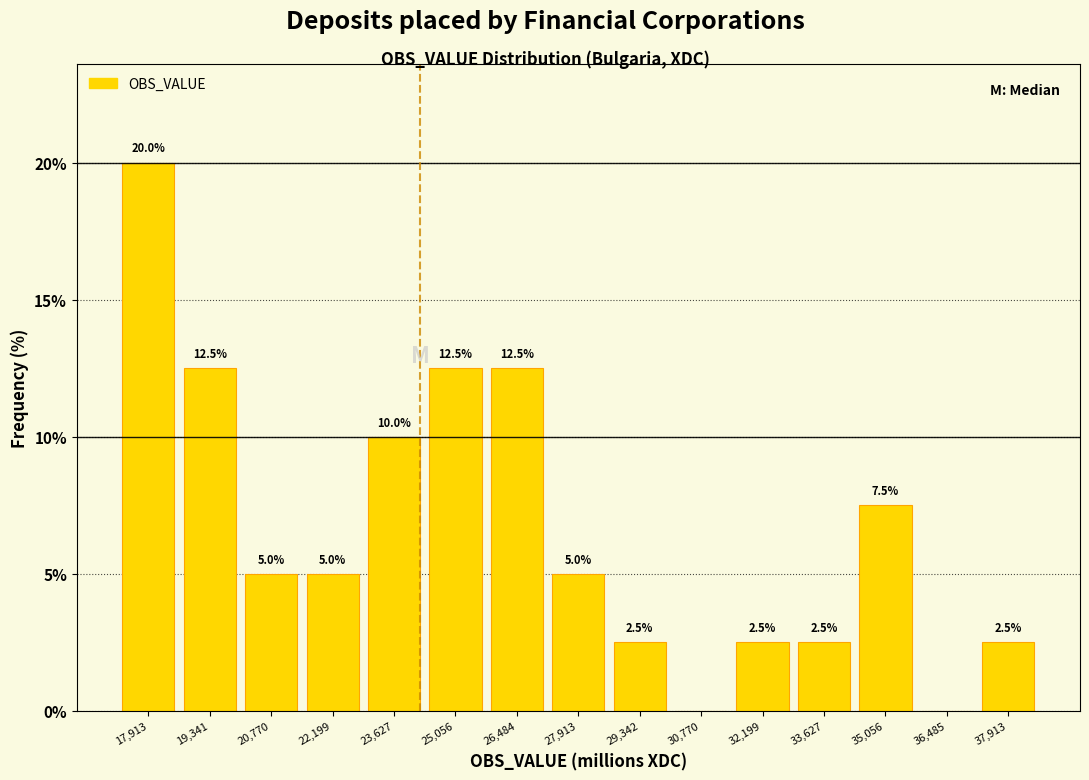

Over which range of the x-axis is the bar tallest?

17200 to 18600